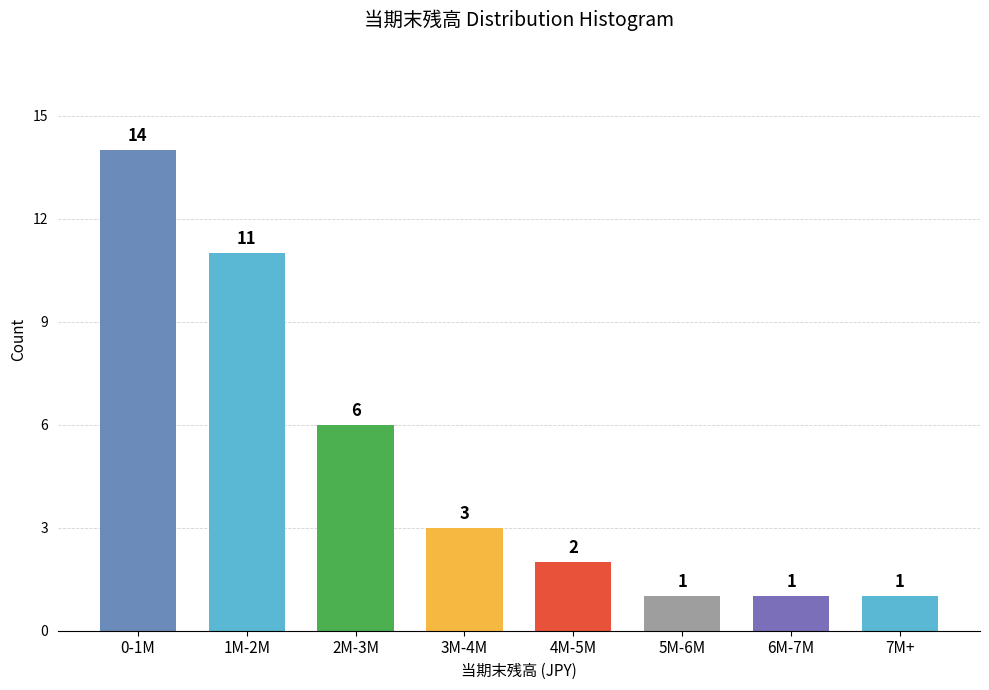

Reading left to right, list all the values displayed in this chart.

14	11	6	3	2	1	1	1